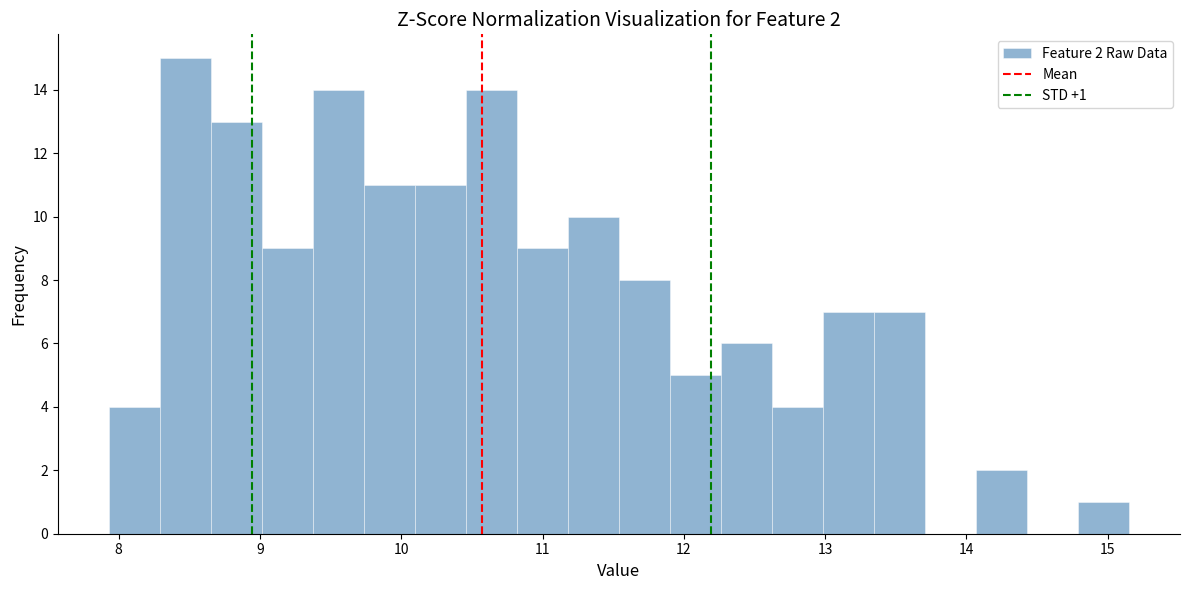

Read against the x-axis, roughly where is the centre of the tallest bar?

8.5